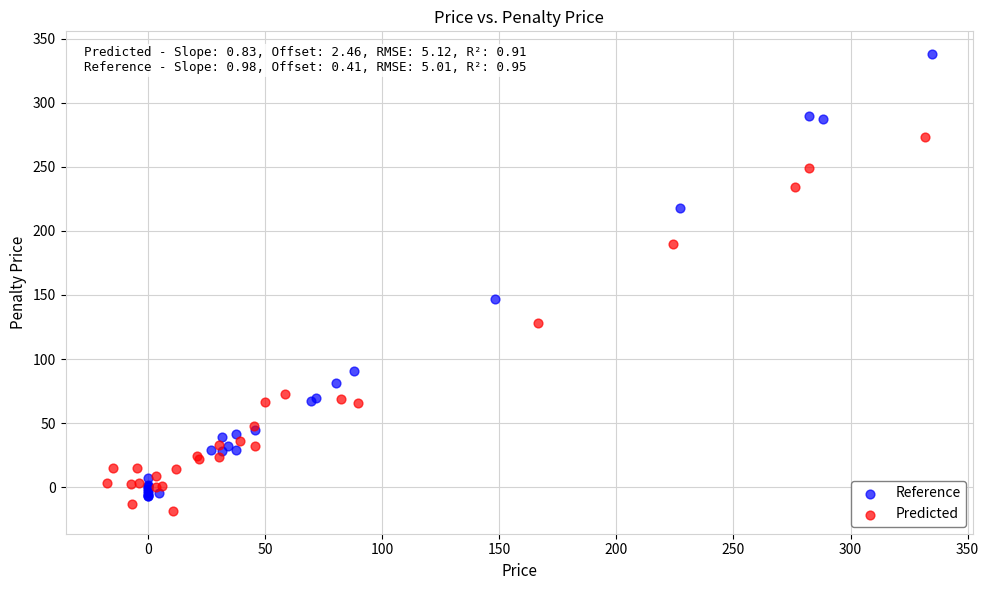

Which series has the widest spread of Y values?

Reference